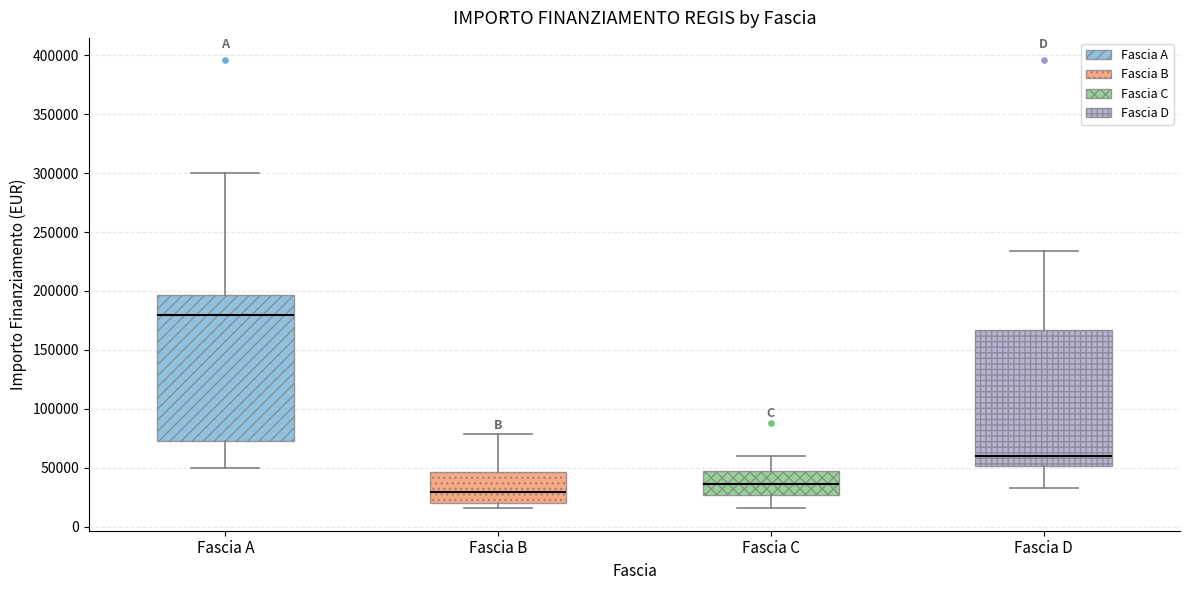

Which box's median line is the highest?

Fascia A